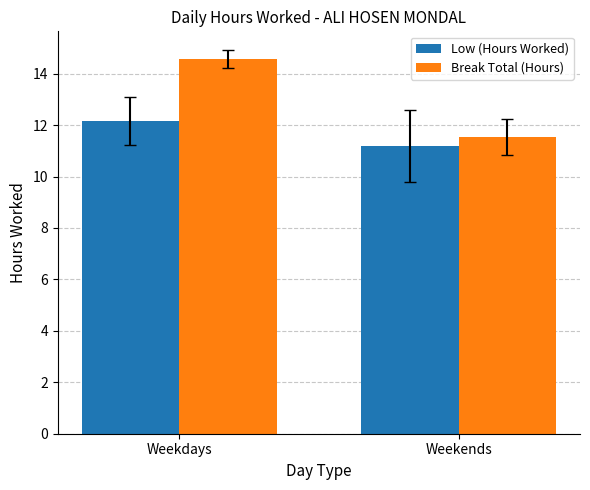

List the series in order of their peak value, lowest first.

Low (Hours Worked), Break Total (Hours)